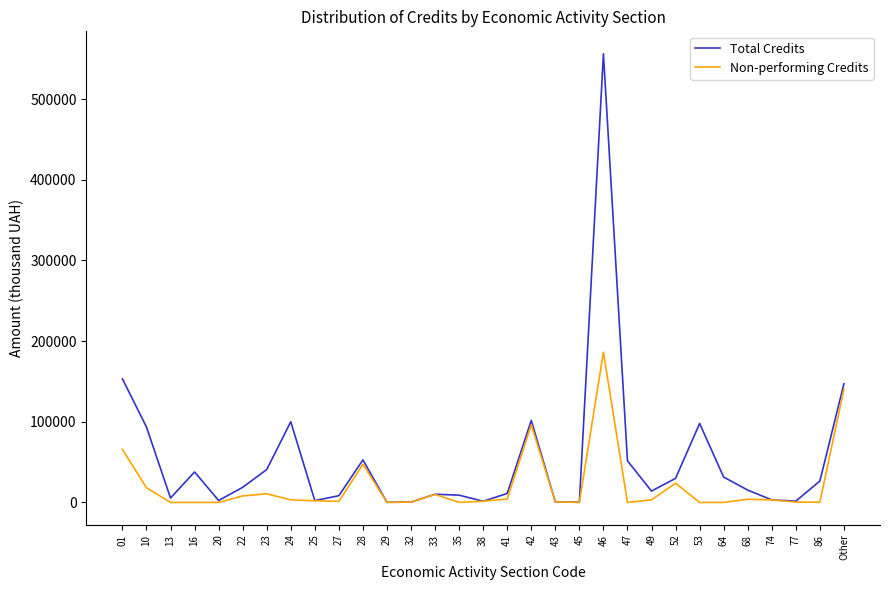

Read the Total Credits value at Other.

147120